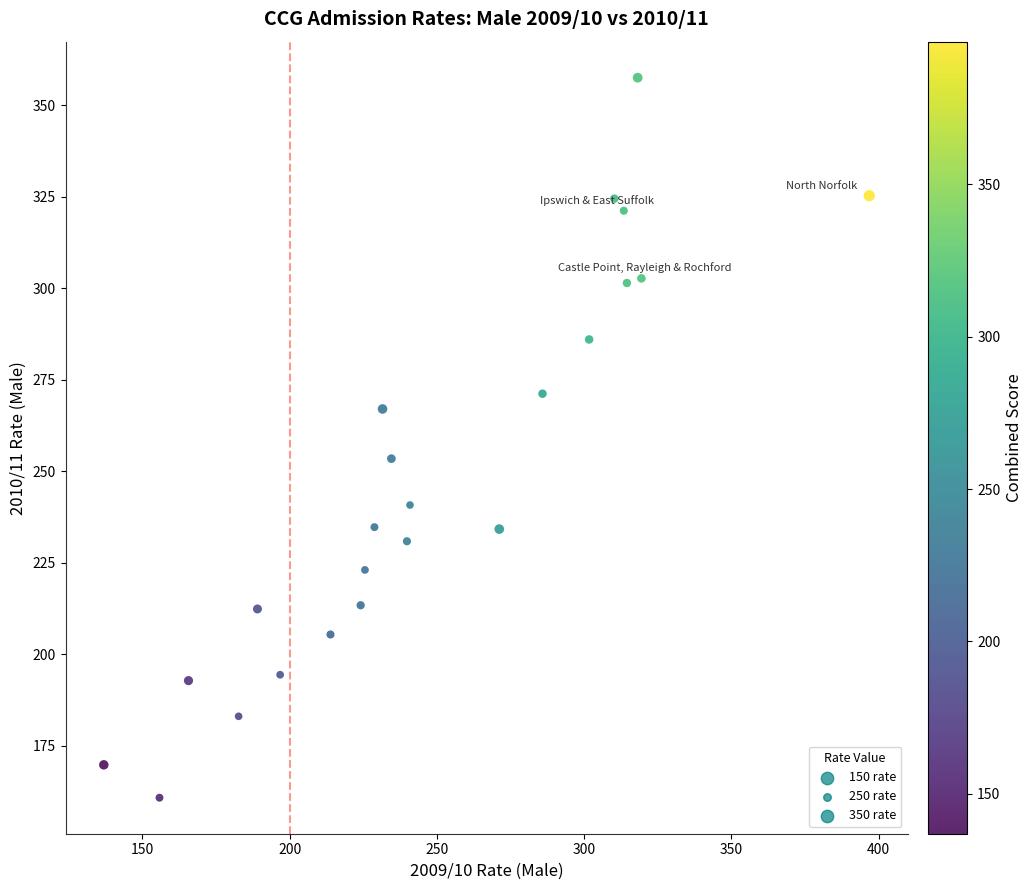

What is the range of X values (max minus min)?

260.0